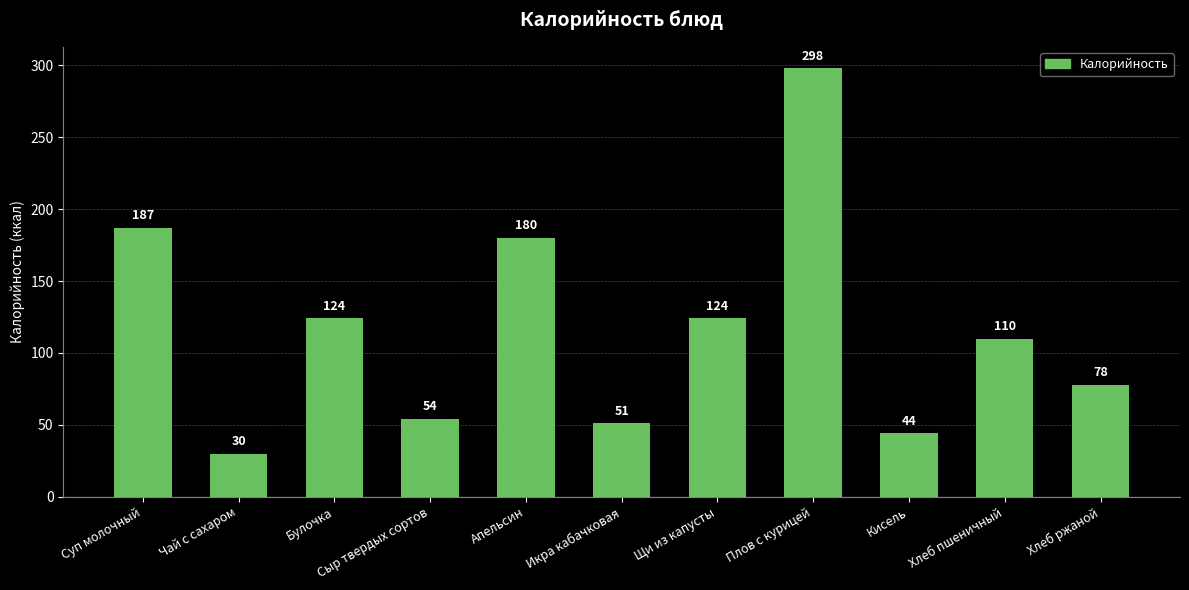

How many categories are shown in the chart?

11